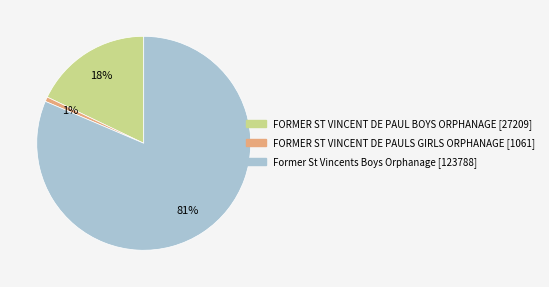

How many slices are in this pie chart?

3